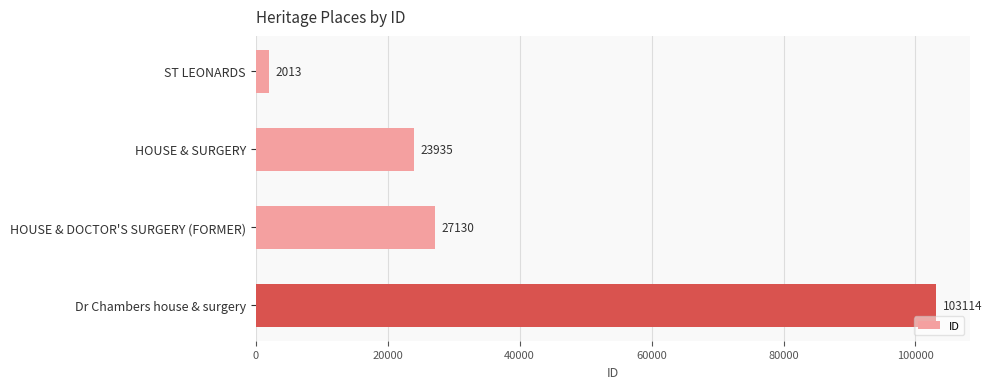

Rank the categories by value from highest to lowest.

Dr Chambers house & surgery, HOUSE & DOCTOR'S SURGERY (FORMER), HOUSE & SURGERY, ST LEONARDS